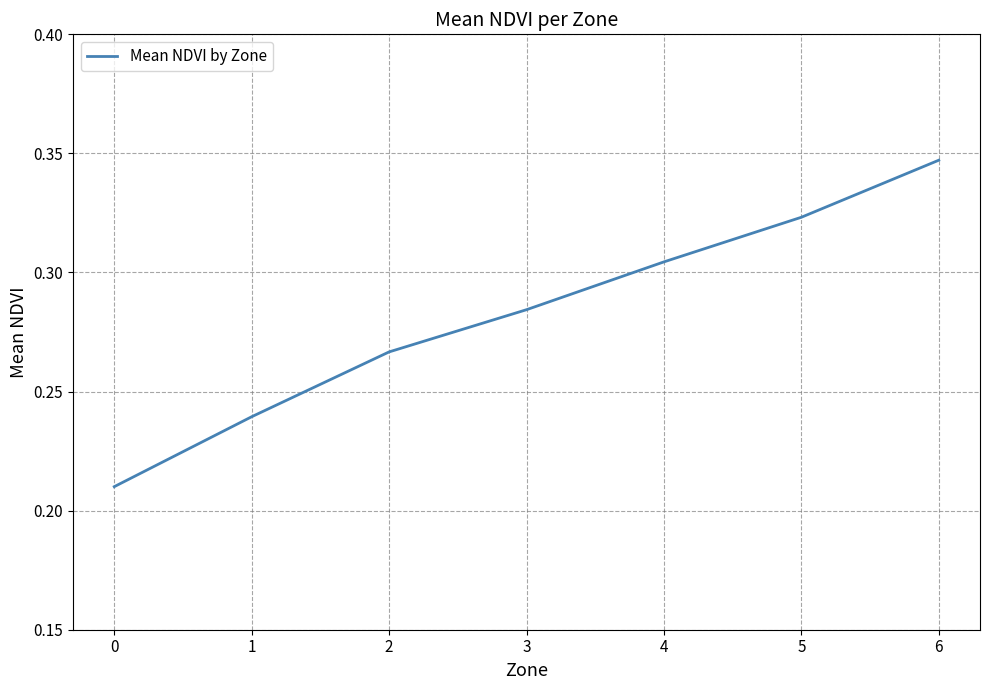

Which has a higher value, 5 or 0?

5